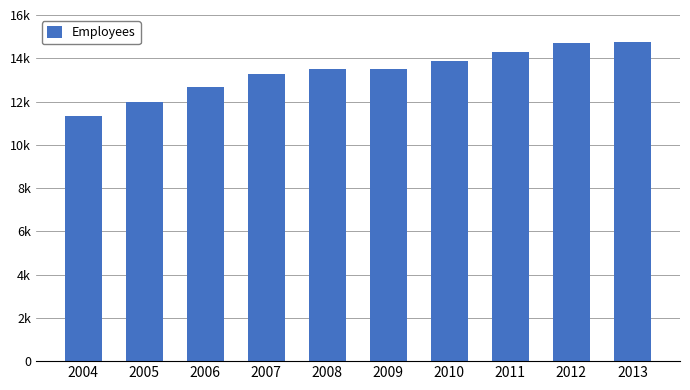

Are the bars horizontal?

No